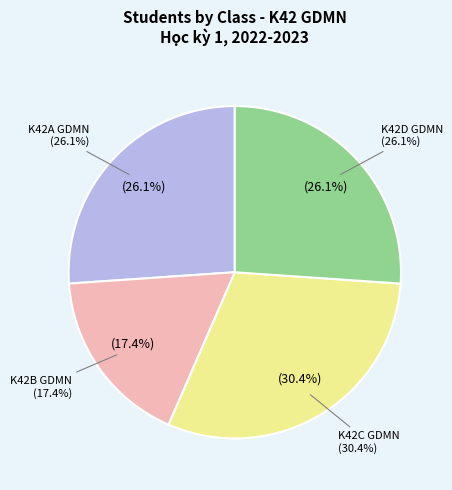

Is there a majority slice in this chart?

No